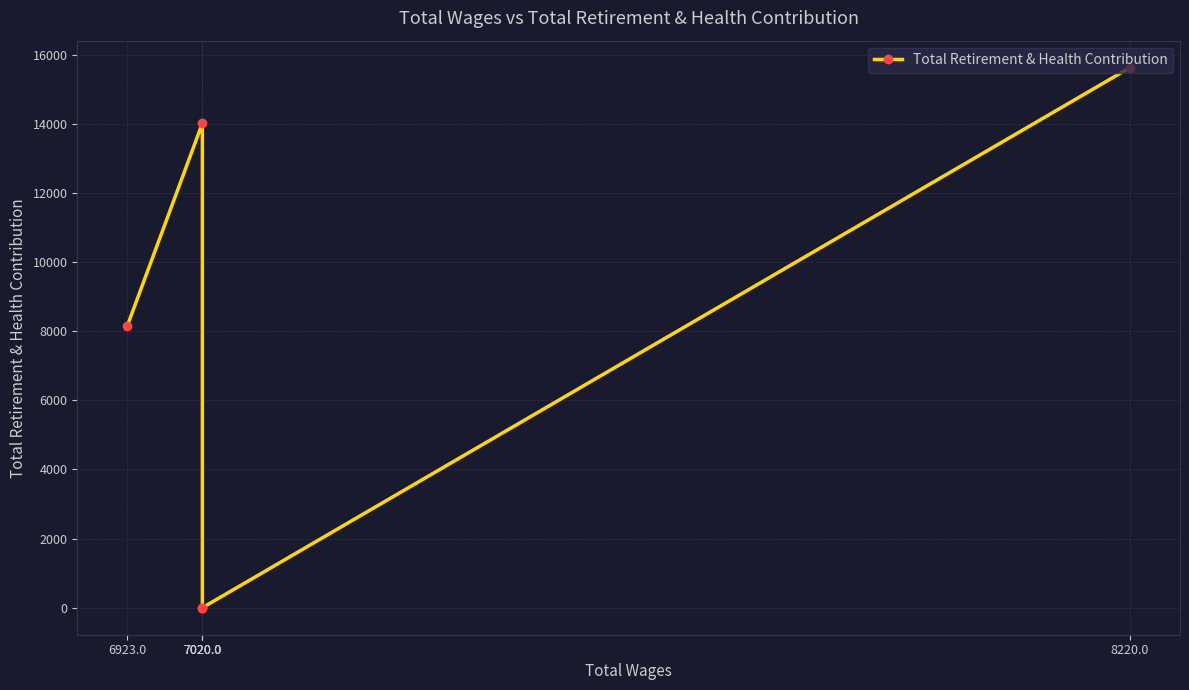

The chart shows a value of 7356 at 8220.0. True or false?

False